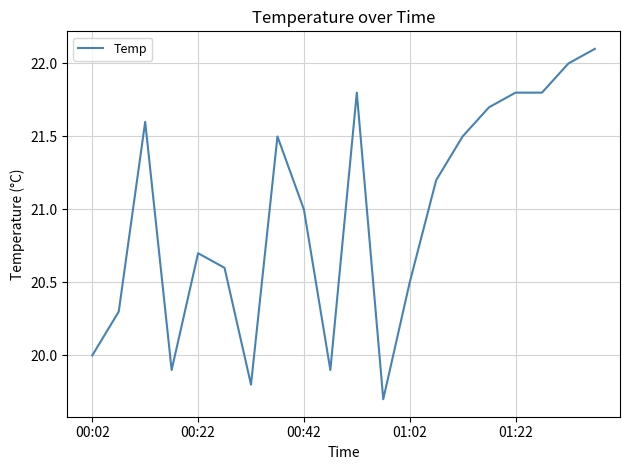

What is the greatest value displayed?

22.1